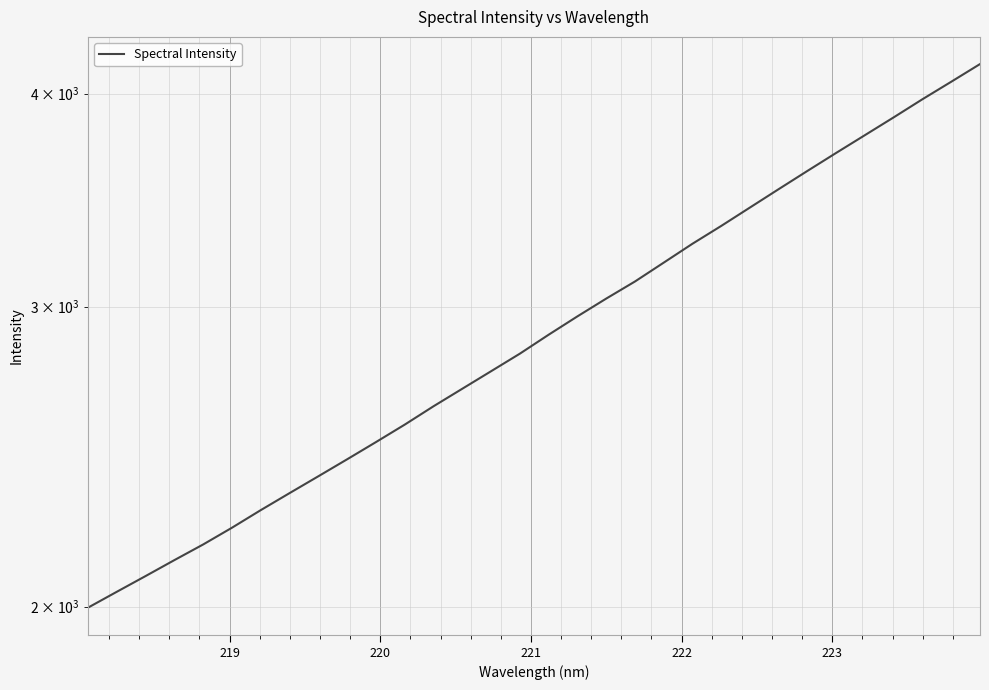

What is the maximum value shown in the chart?

4162.9